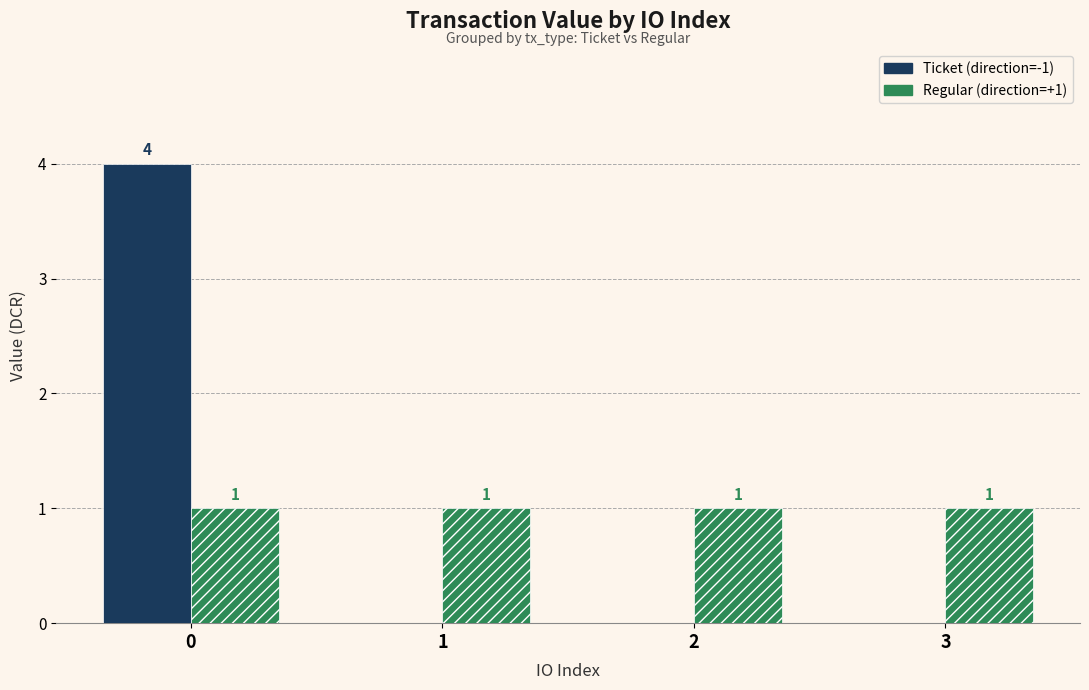

What is the maximum value shown in the chart?

4